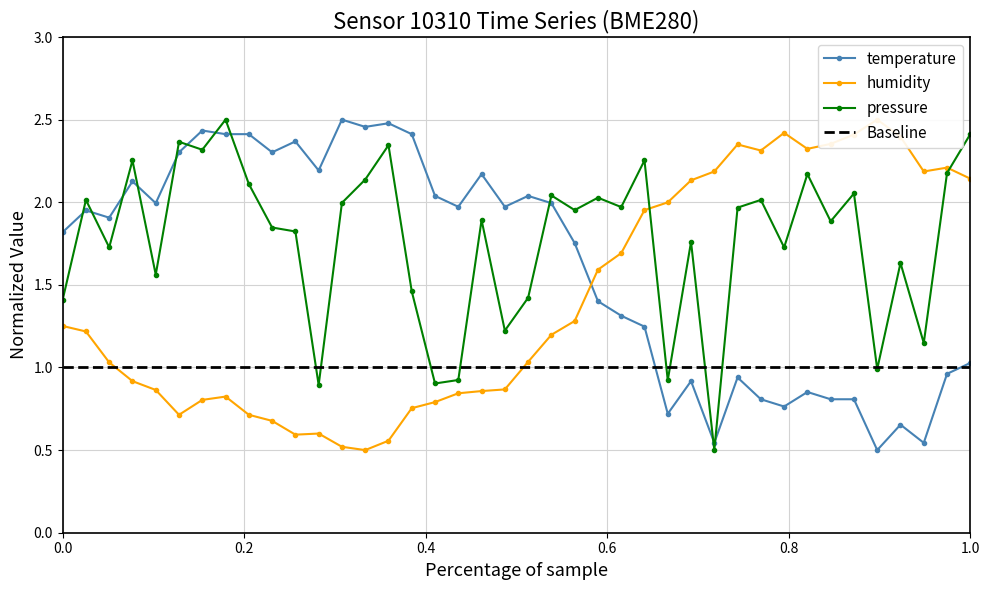

Reading left to right, extract all data points from this chart.

temperature: 1.8	2.0	1.9	2.1	2.0	2.3	2.4	2.4	2.4	2.3	2.4	2.2	2.5	2.5	2.5	2.4	2.0	2.0	2.2	2.0	2.0	2.0	1.8	1.4	1.3	1.2	0.7	0.9	0.5	0.9	0.8	0.8	0.9	0.8	0.8	0.5	0.7	0.5	1.0	1.0
humidity: 1.3	1.2	1.0	0.9	0.9	0.7	0.8	0.8	0.7	0.7	0.6	0.6	0.5	0.5	0.6	0.8	0.8	0.8	0.9	0.9	1.0	1.2	1.3	1.6	1.7	2.0	2.0	2.1	2.2	2.3	2.3	2.4	2.3	2.4	2.4	2.5	2.4	2.2	2.2	2.1
pressure_norm: 1.4	2.0	1.7	2.3	1.6	2.4	2.3	2.5	2.1	1.8	1.8	0.9	2.0	2.1	2.3	1.5	0.9	0.9	1.9	1.2	1.4	2.0	2.0	2.0	2.0	2.3	0.9	1.8	0.5	2.0	2.0	1.7	2.2	1.9	2.1	1.0	1.6	1.1	2.2	2.4